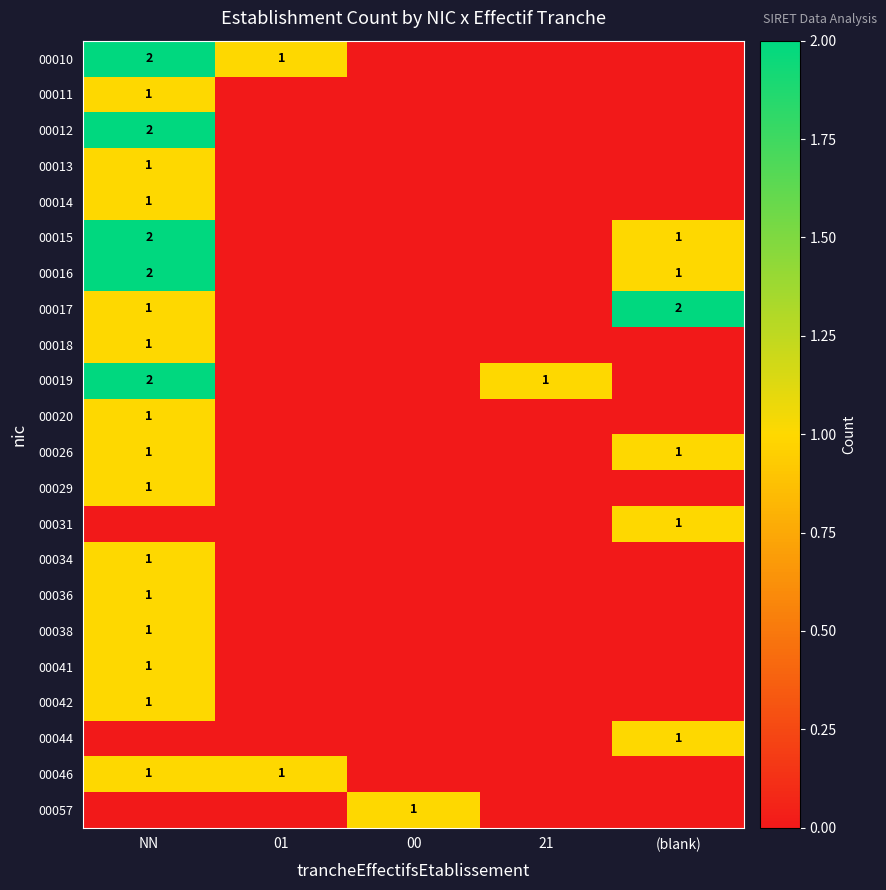

The 00029 series shows 2 at NN. True or false?

False